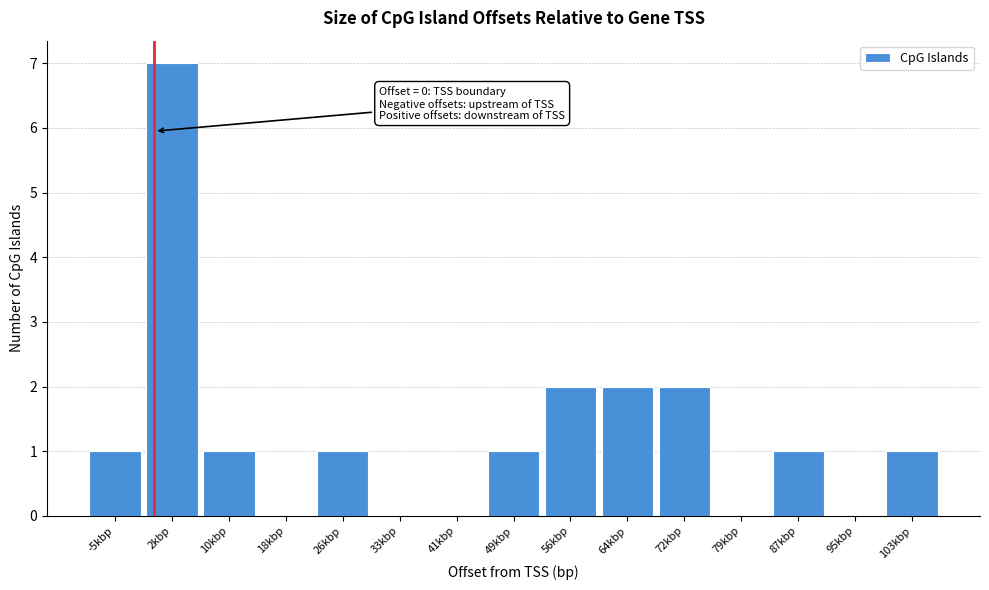

Reading left to right, extract all data points from this chart.

-5kbp=1	2kbp=7	10kbp=1	18kbp=0	26kbp=1	33kbp=0	41kbp=0	49kbp=1	56kbp=2	64kbp=2	72kbp=2	79kbp=0	87kbp=1	95kbp=0	103kbp=1